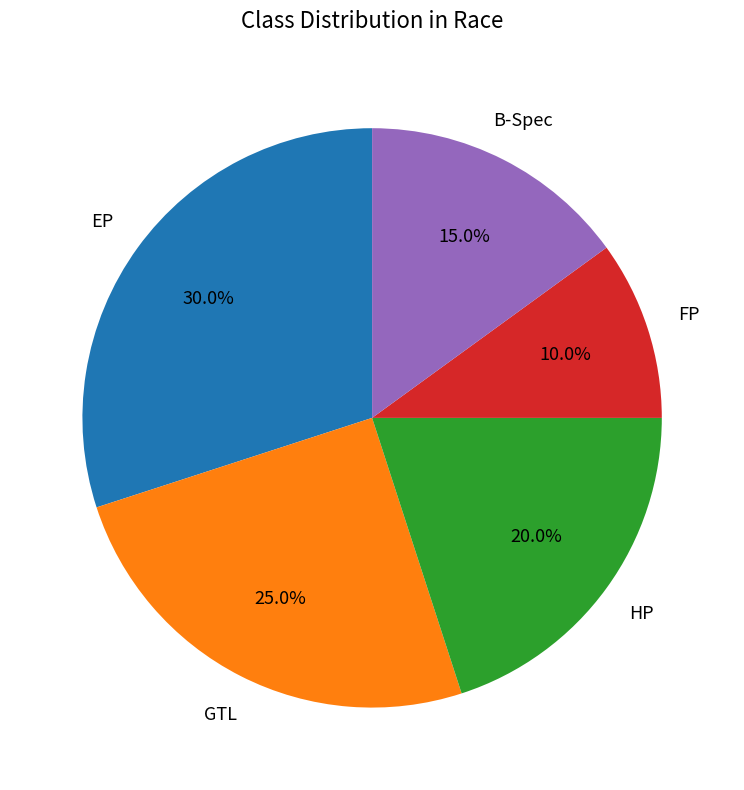

Is there any slice that represents more than half of the pie?

No